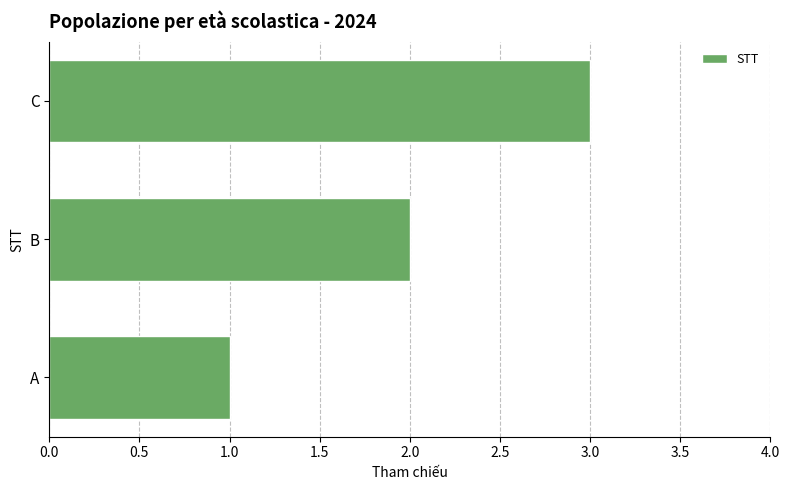

List the labels in order of value, largest first.

C, B, A